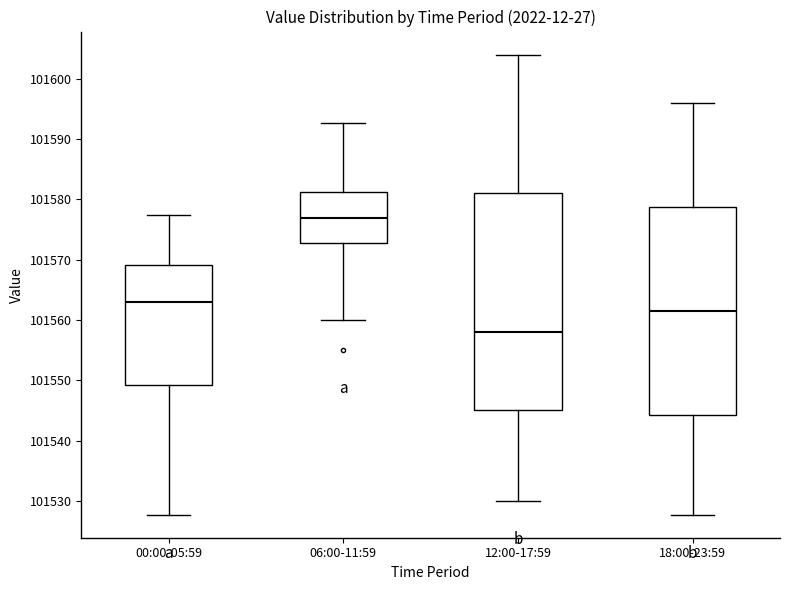

Reading left to right, read every box against the y-axis: the position of its median line, the range the box covers, and the ends of its whiskers. The values are not printed on the chart, so give them approximately, as read against the axis.

00:00-05:59: median 101563, box 101549 to 101569, whiskers 101528 to 101577
06:00-11:59: median 101577, box 101573 to 101581, whiskers 101560 to 101593
12:00-17:59: median 101558, box 101545 to 101581, whiskers 101530 to 101604
18:00-23:59: median 101562, box 101544 to 101579, whiskers 101528 to 101596